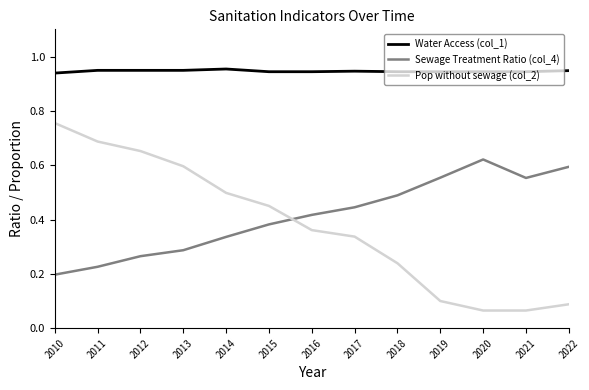

Which category has the highest value in the Sewage Treatment Ratio (col_4) series?

2020